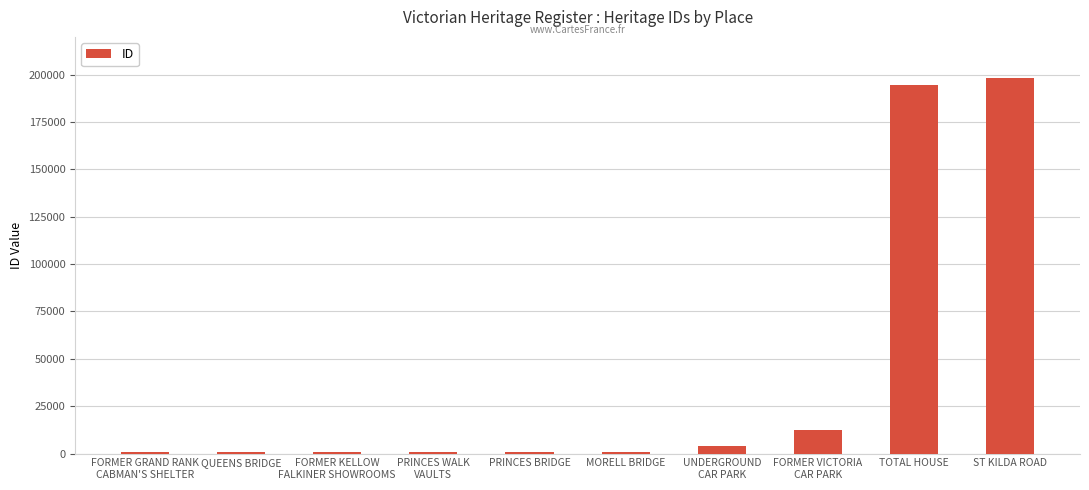

True or false: the data shows 194652 at TOTAL HOUSE.

True